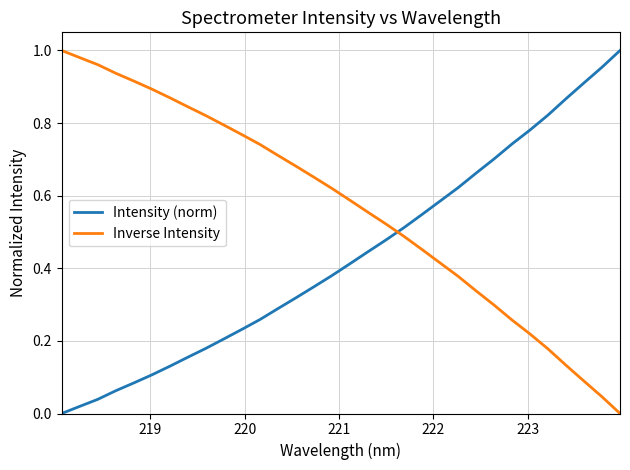

Rank the series by their average value, from highest to lowest.

Inverse Intensity, Intensity (norm)